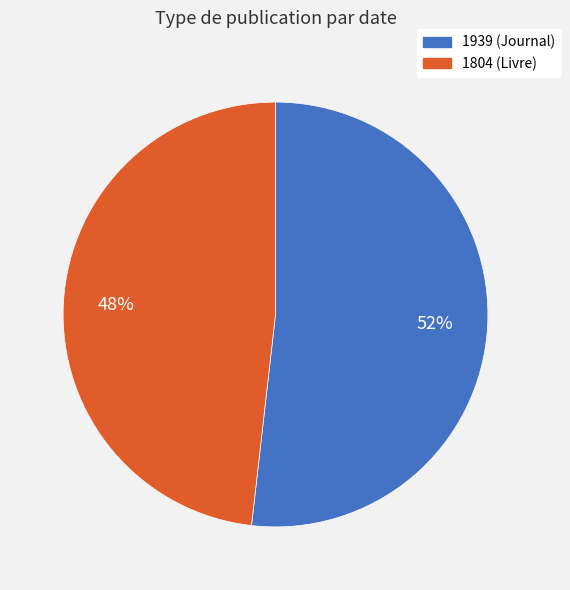

To the nearest percent, what is the average slice percentage?

50%